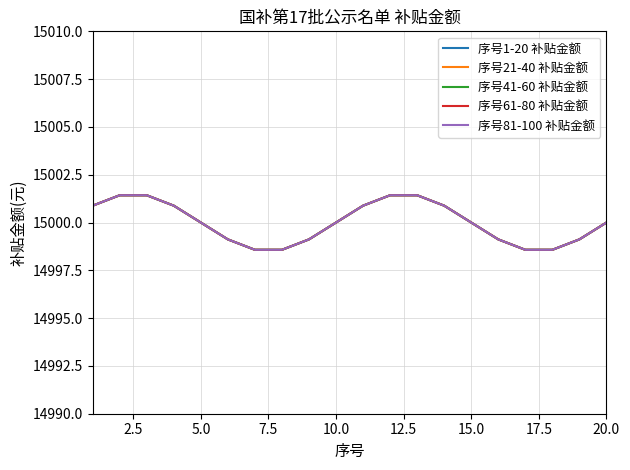

Is this an area chart (filled region under the line)?

No